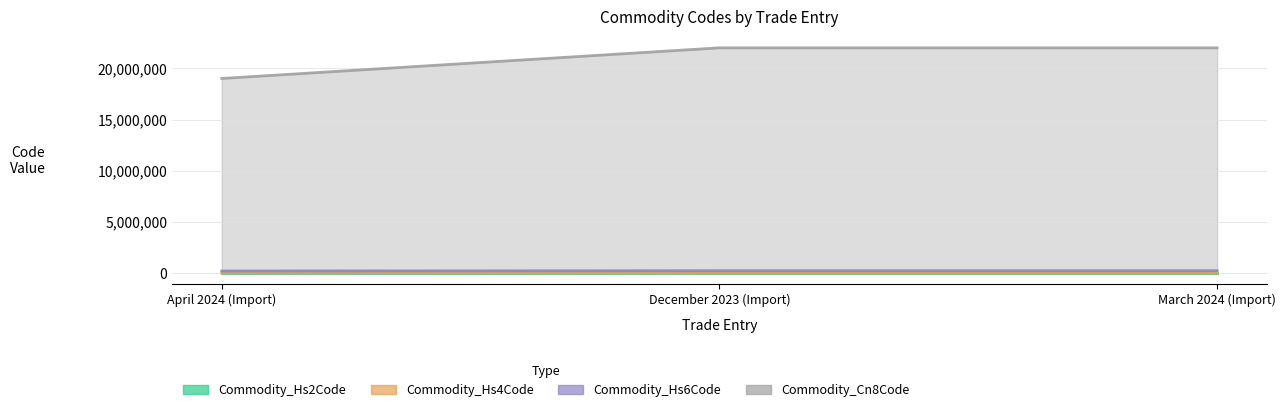

What is the label of the 3rd point from the left?

March 2024 (Import)